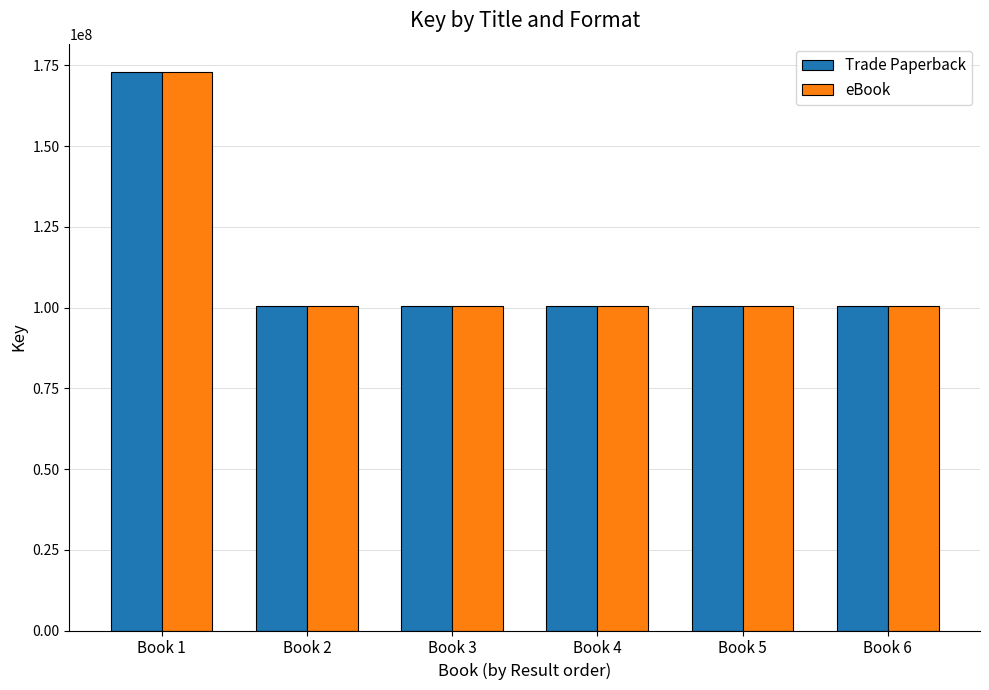

What is the highest value of the eBook series?

173090790